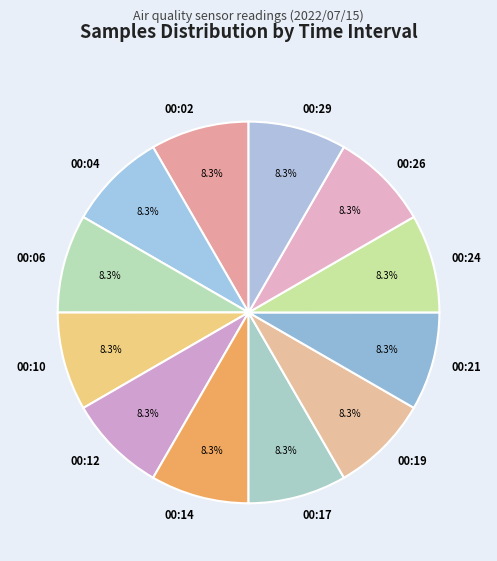

Approximately how many times larger is the value at 00:21 compared to 00:12?

1.0